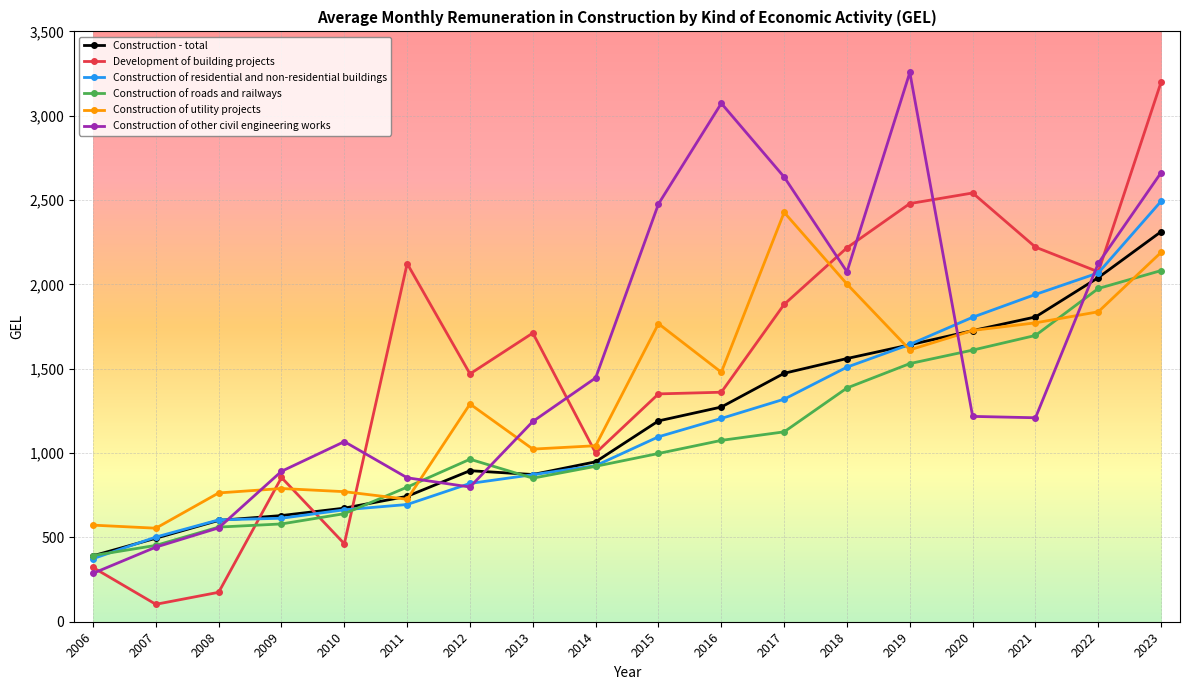

What is the average value of the Construction of utility projects series?

1352.8